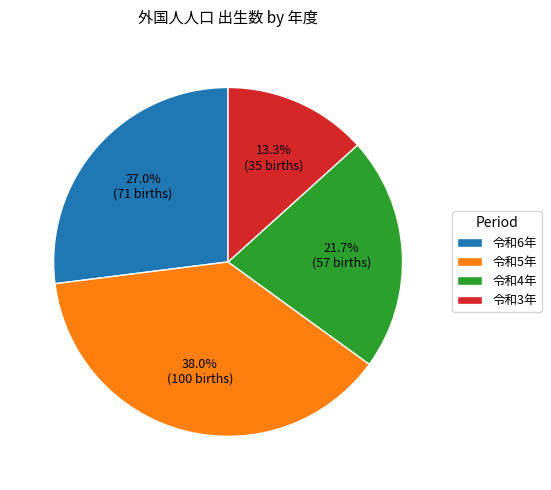

Rank the categories by value from lowest to highest.

令和3年, 令和4年, 令和6年, 令和5年